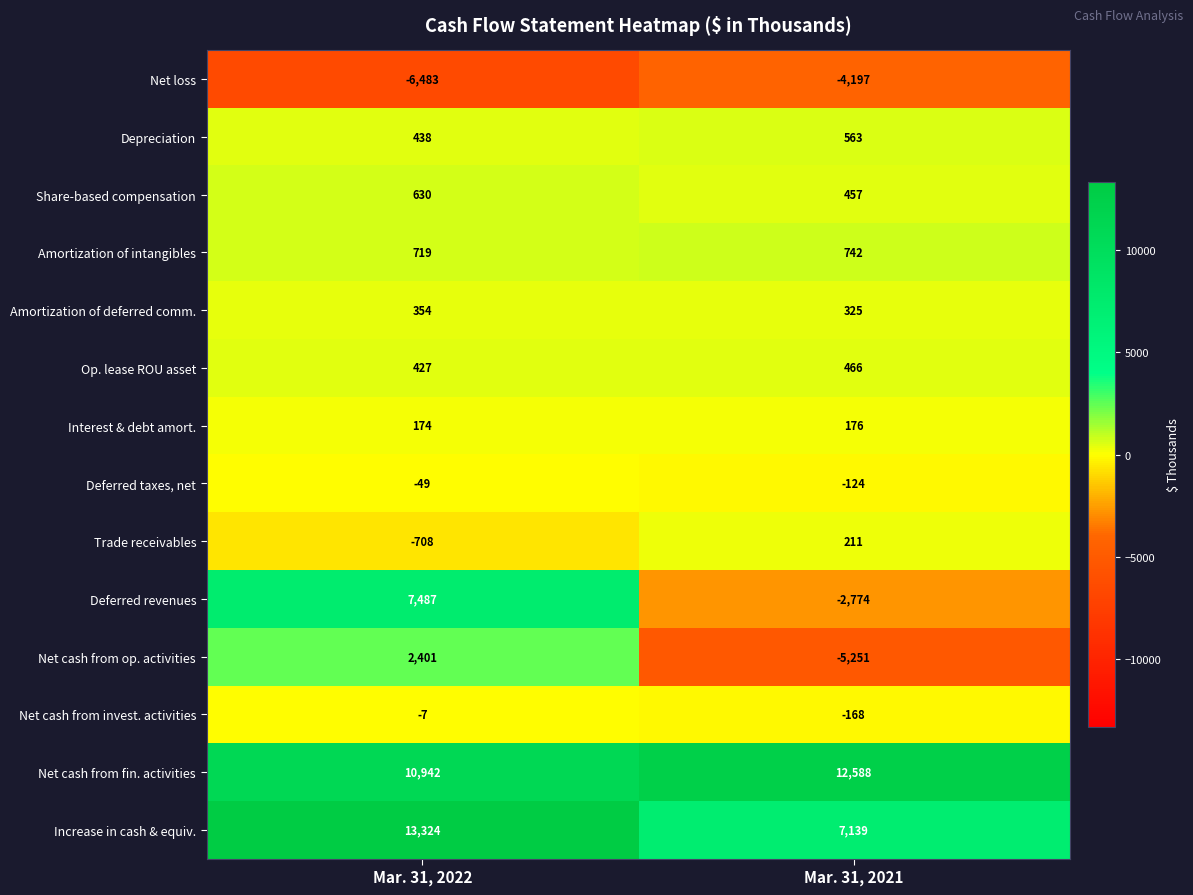

Which category has the lowest value across all series?

Mar. 31, 2022